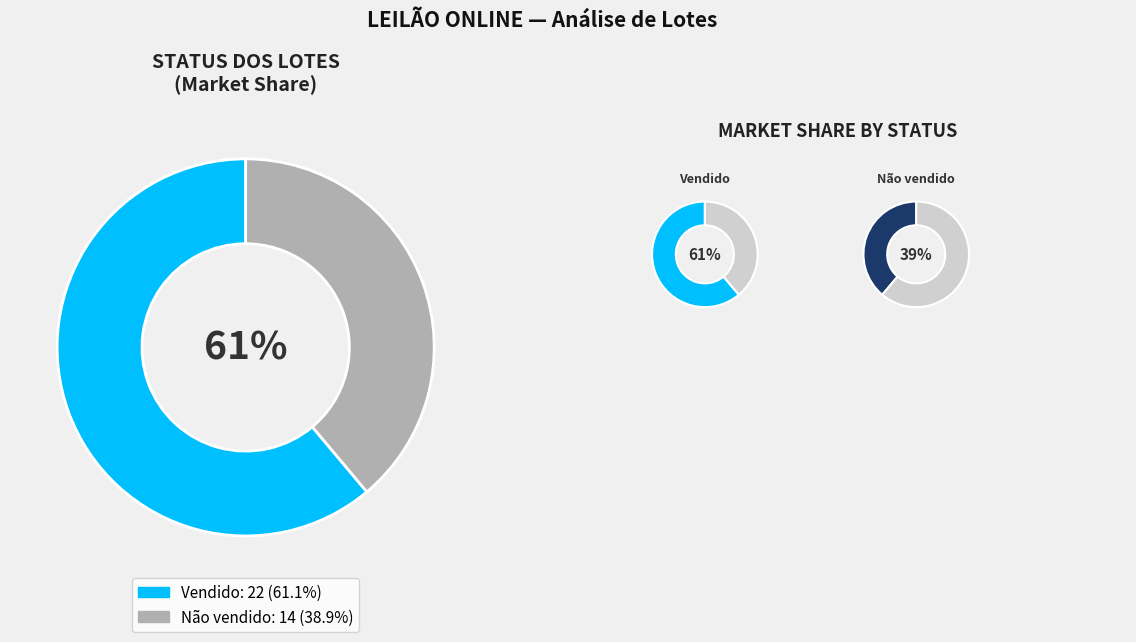

How many segments does this pie chart have?

2